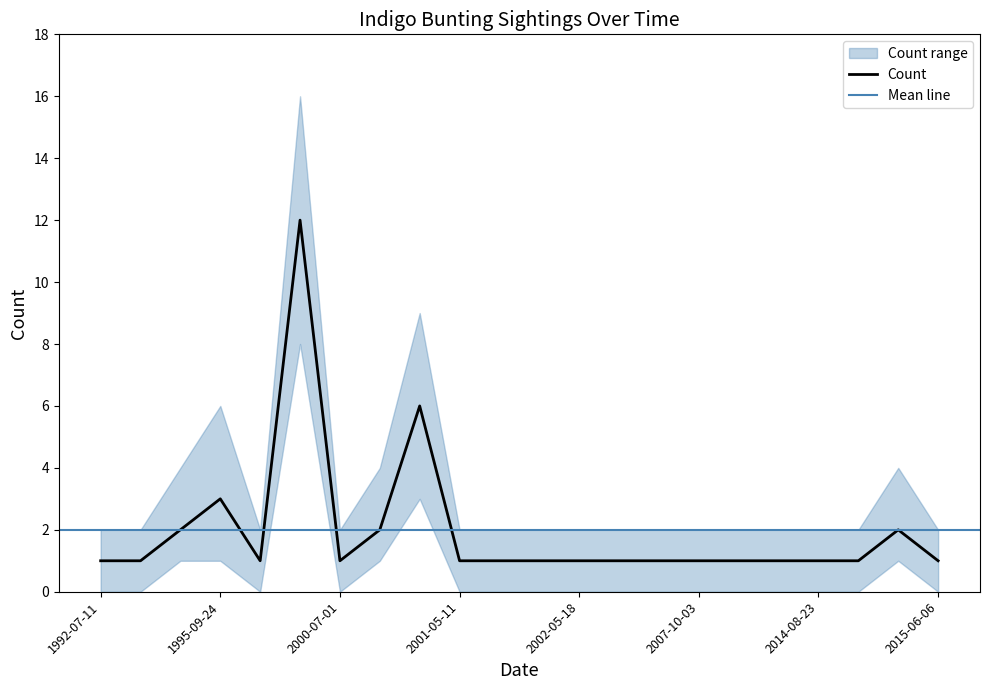

Which category has the highest value across all series?

1999-05-10